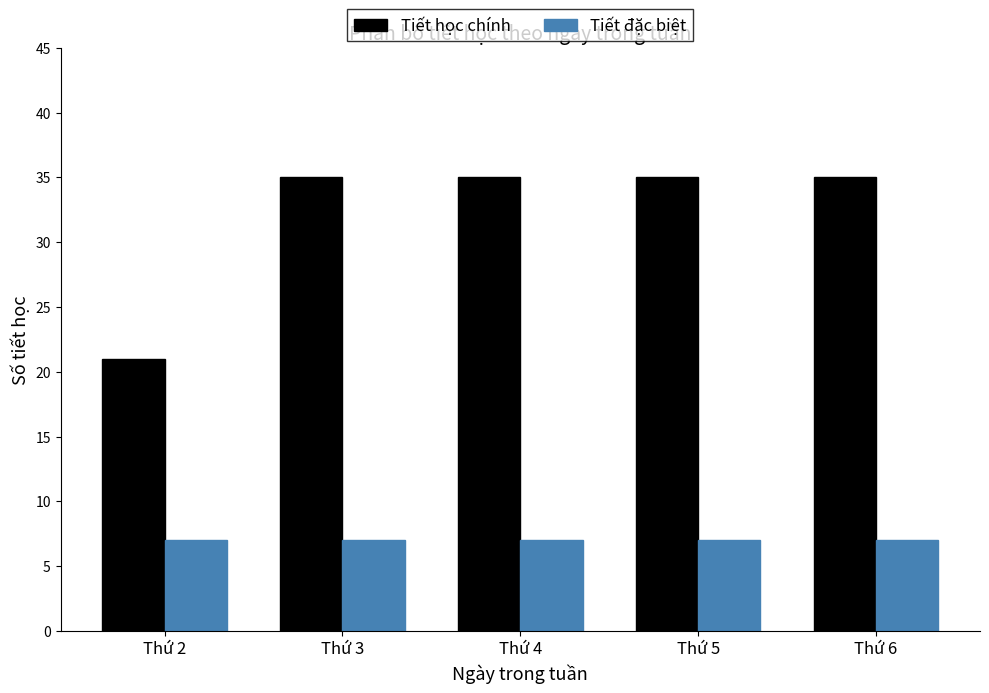

Reading right to left, extract all data points from this chart.

Tiết học chính: Thứ 6=35	Thứ 5=35	Thứ 4=35	Thứ 3=35	Thứ 2=21
Tiết đặc biệt: Thứ 6=7	Thứ 5=7	Thứ 4=7	Thứ 3=7	Thứ 2=7